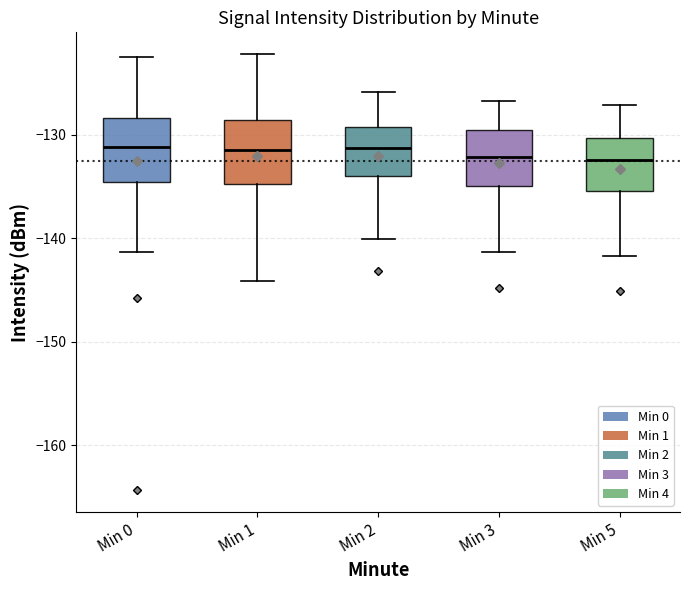

Reading left to right, read every box against the y-axis: the position of its median line, the range the box covers, and the ends of its whiskers. The values are not printed on the chart, so give them approximately, as read against the axis.

Min 0: median -131, box -135 to -128, whiskers -141 to -122
Min 1: median -131, box -135 to -129, whiskers -144 to -122
Min 2: median -131, box -134 to -129, whiskers -140 to -126
Min 3: median -132, box -135 to -129, whiskers -141 to -127
Min 5: median -132, box -135 to -130, whiskers -142 to -127